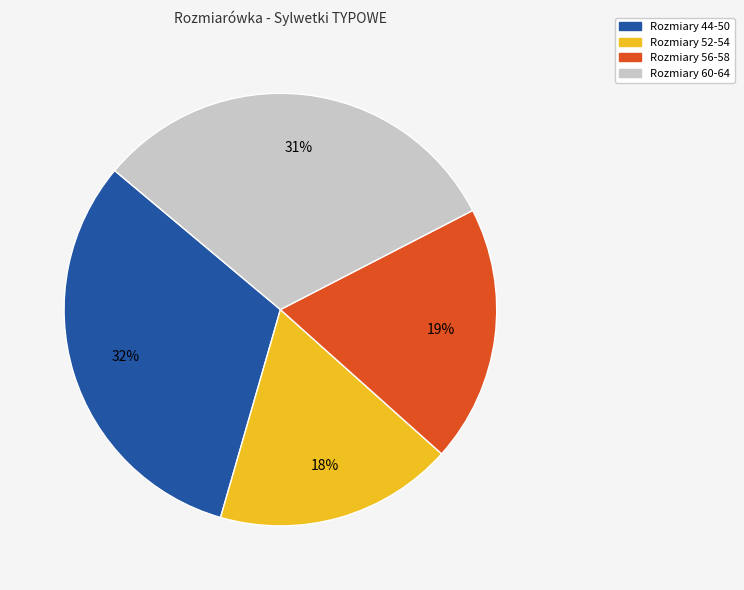

What is the ratio of the value at Rozmiary 60-64 to the value at Rozmiary 56-58?

1.6